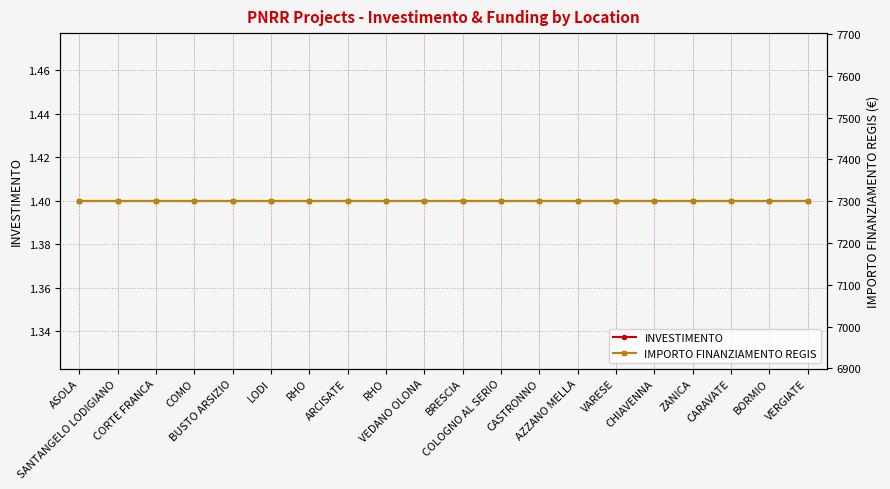

What is the value of the INVESTIMENTO point at the 4th from the left?

1.4